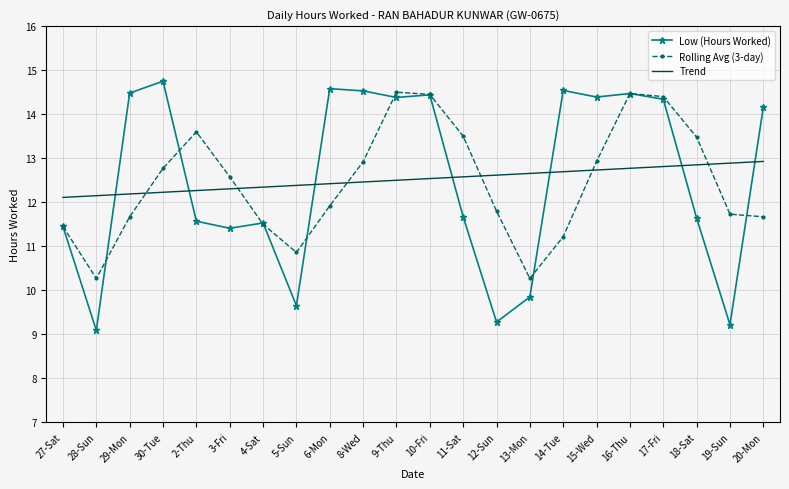

Is the value of Trend at 30-Tue greater than the value of Low (Hours Worked) at 13-Mon?

Yes